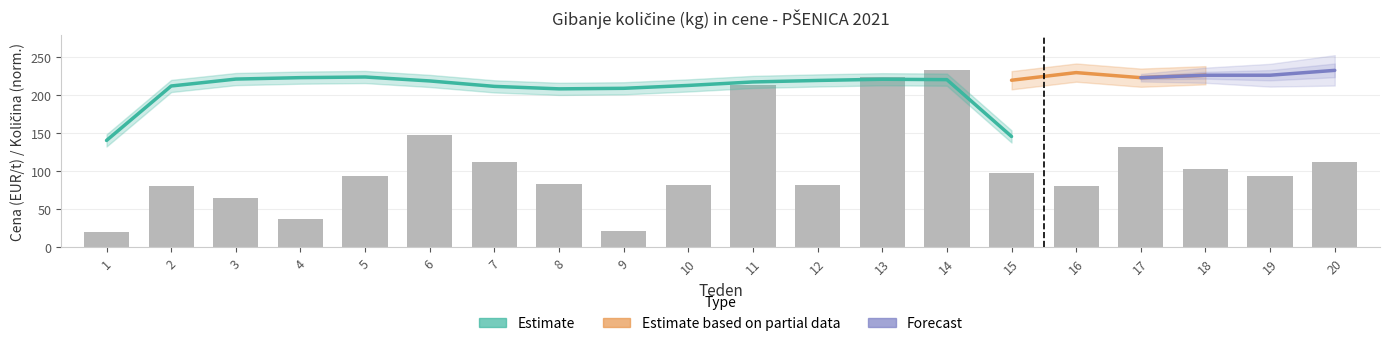

Approximately how many times larger is the value at 4 compared to 3?

0.6